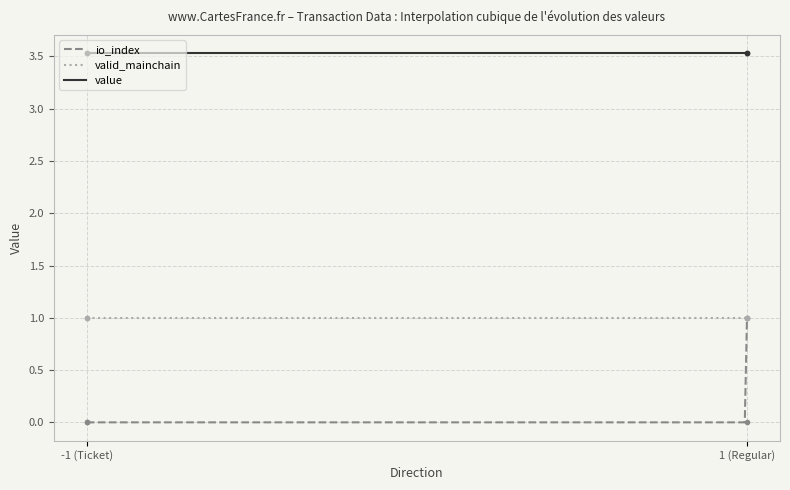

What is the spread (max minus min) of values at -1?

3.5